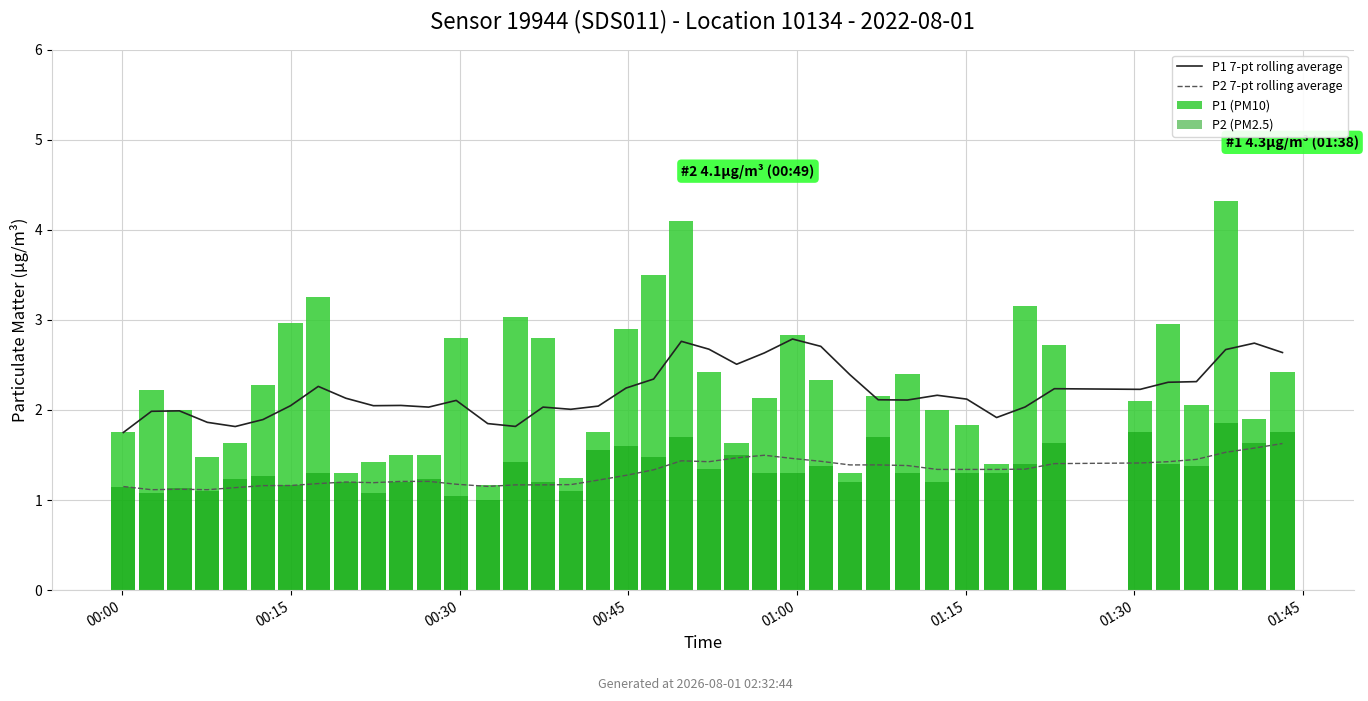

What is the greatest value displayed?

4.3